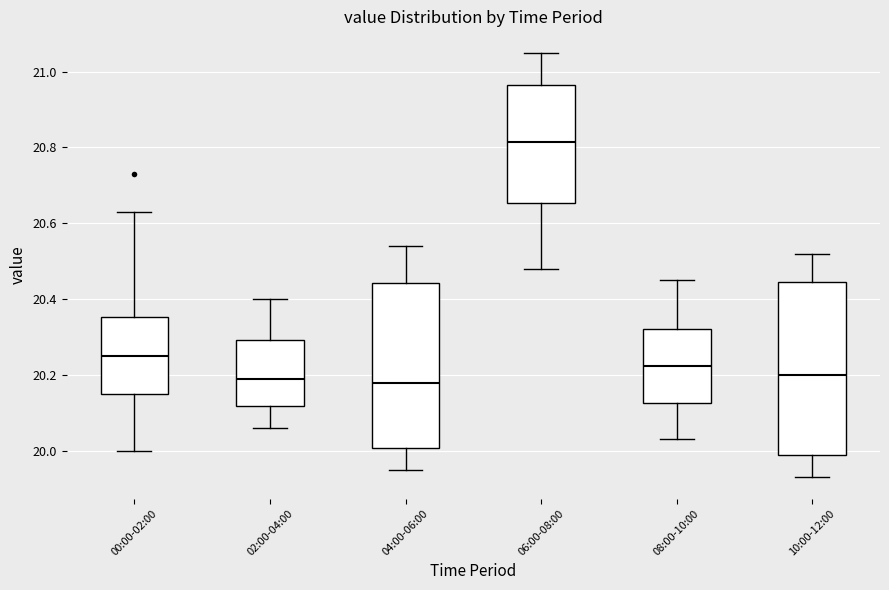

Reading left to right, read every box against the y-axis: the position of its median line, the range the box covers, and the ends of its whiskers. The values are not printed on the chart, so give them approximately, as read against the axis.

00:00-02:00: median 20.26, box 20.16 to 20.36, whiskers 20.00 to 20.64
02:00-04:00: median 20.20, box 20.12 to 20.30, whiskers 20.06 to 20.40
04:00-06:00: median 20.18, box 20.00 to 20.44, whiskers 19.96 to 20.54
06:00-08:00: median 20.82, box 20.66 to 20.96, whiskers 20.48 to 21.06
08:00-10:00: median 20.22, box 20.12 to 20.32, whiskers 20.04 to 20.46
10:00-12:00: median 20.20, box 20.00 to 20.44, whiskers 19.94 to 20.52